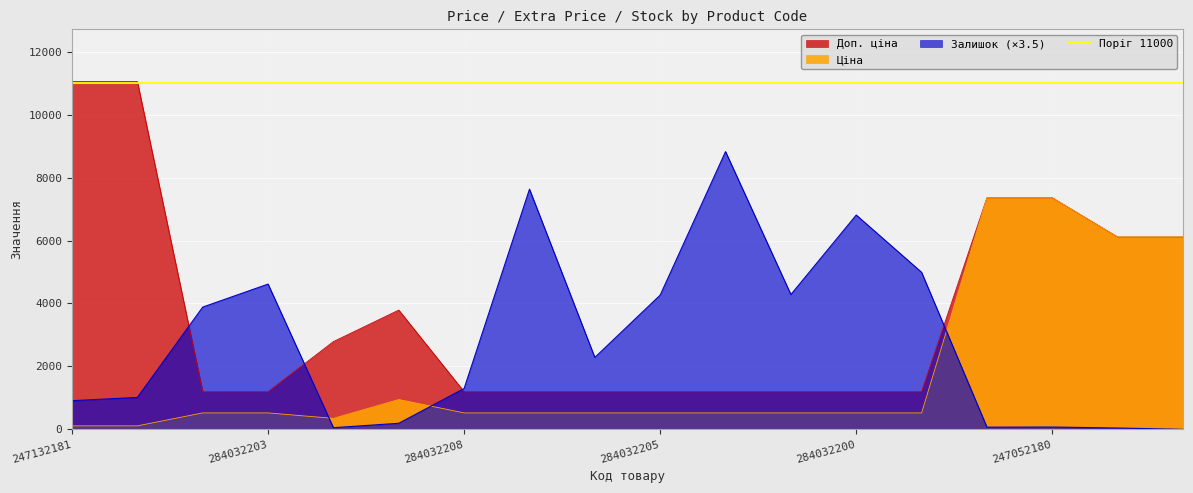

List the series in order of their overall mean, highest first.

Доп. ціна, Залишок, Ціна